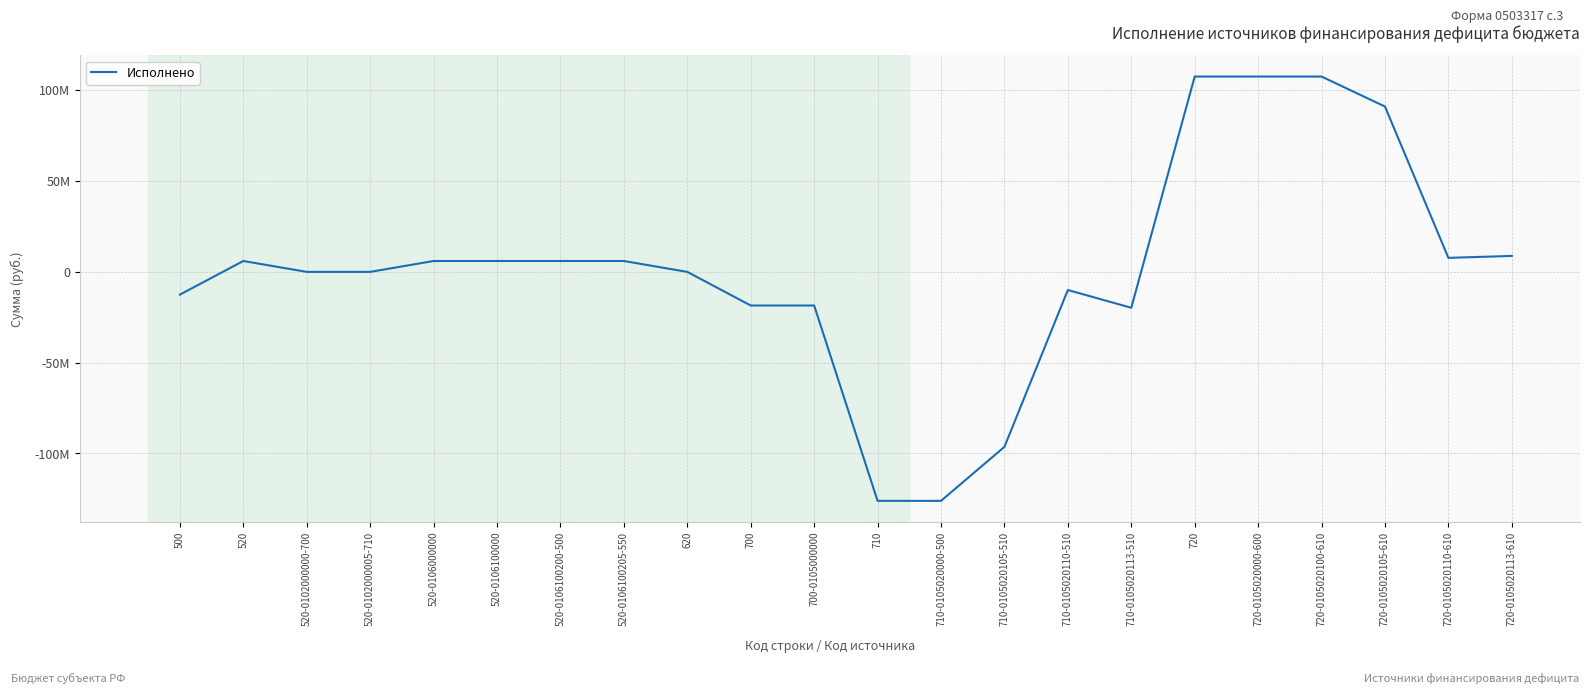

What is the label of the 16th point from the left?

710-0105020113-510